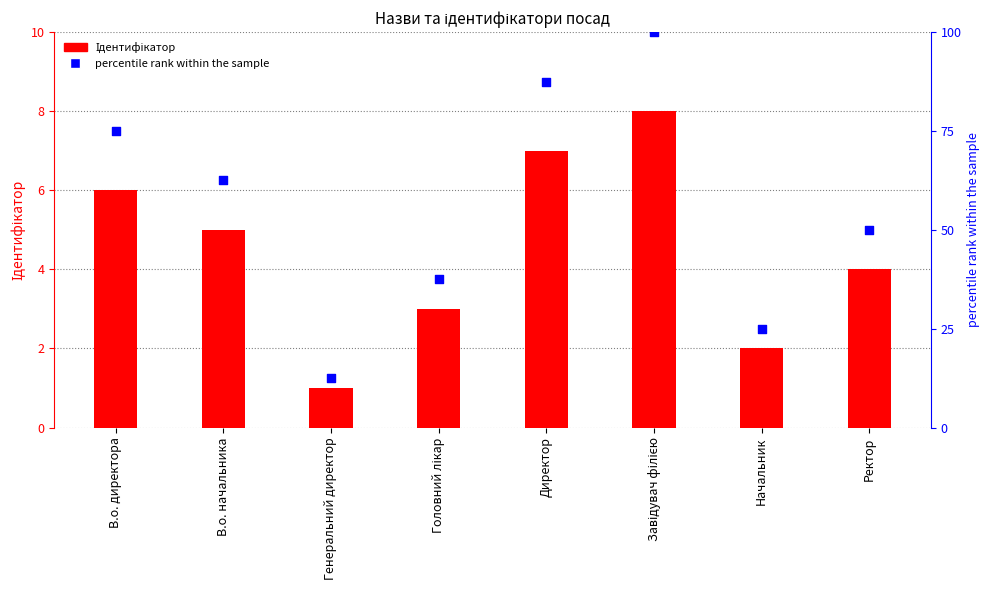

At how many categories does at least one series exceed 11?

8